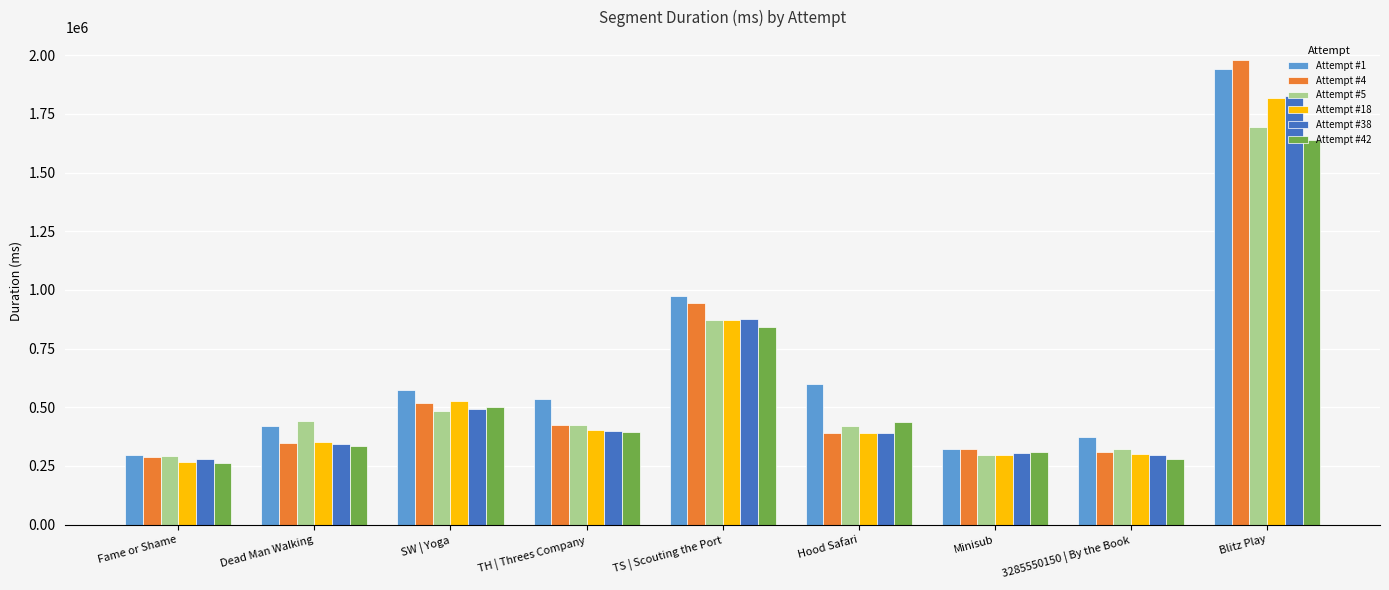

At which label is Attempt #18 closest to 1043554?

TS | Scouting the Port